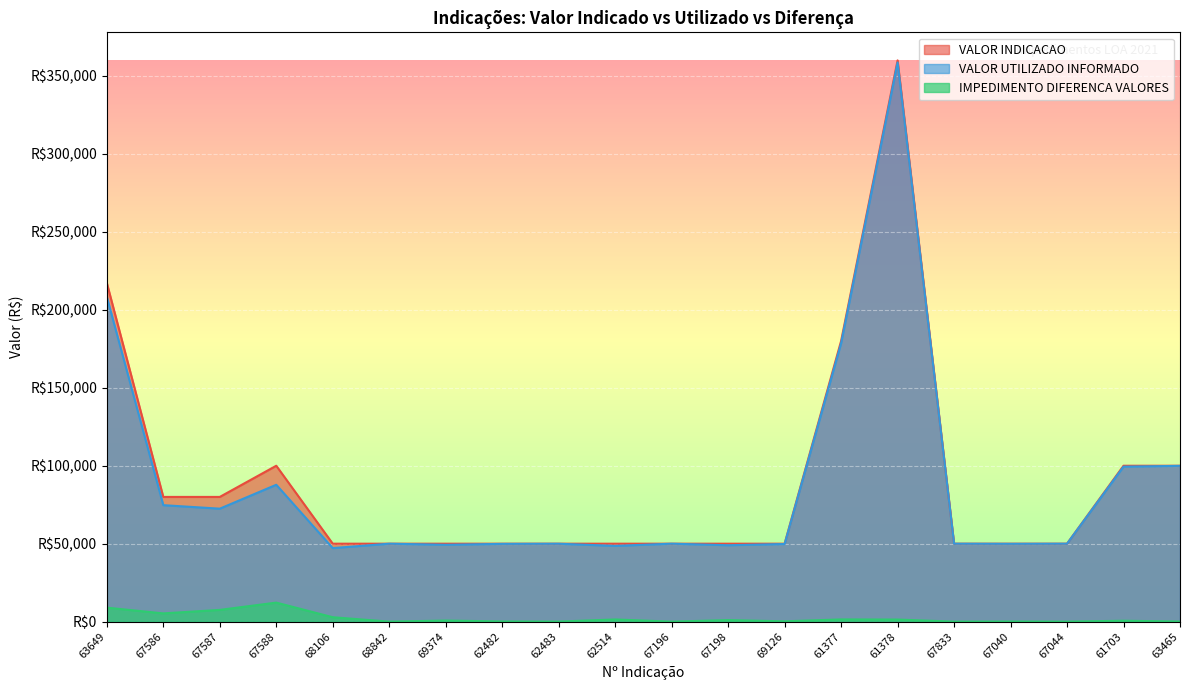

Rank the series at 69126 from lowest to highest value.

IMPEDIMENTO DIFERENCA VALORES, VALOR UTILIZADO INFORMADO, VALOR INDICACAO